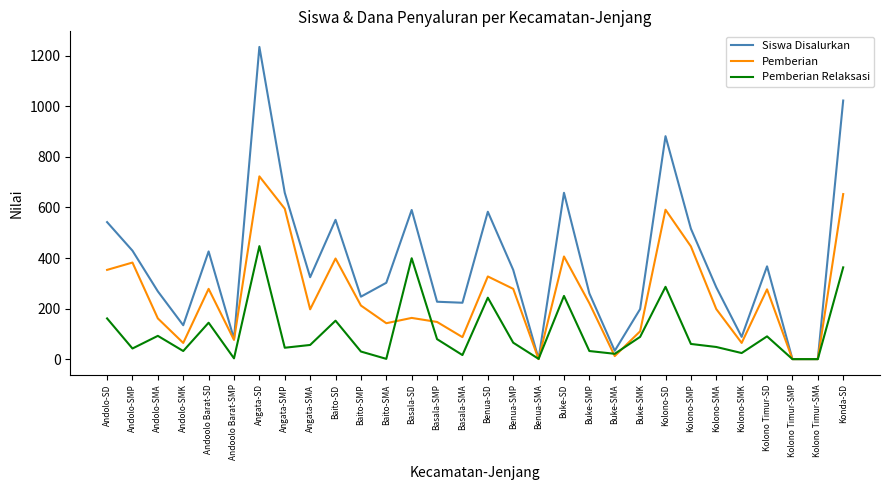

The Pemberian Relaksasi series shows 250 at Buke-SD. True or false?

True